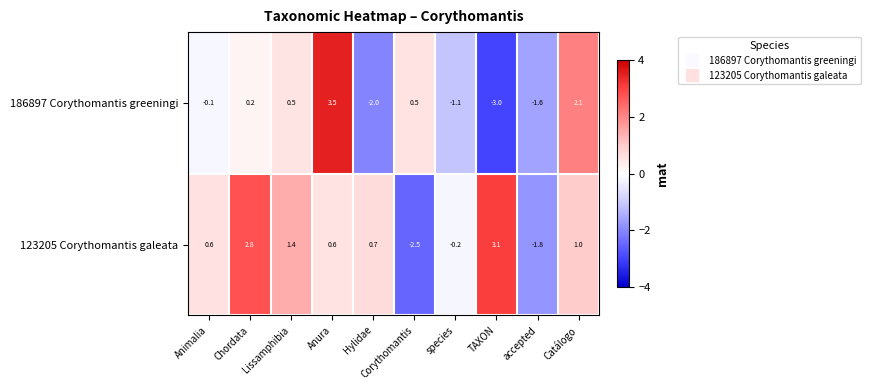

Rank the series by their average value, from lowest to highest.

186897 Corythomantis greeningi, 123205 Corythomantis galeata